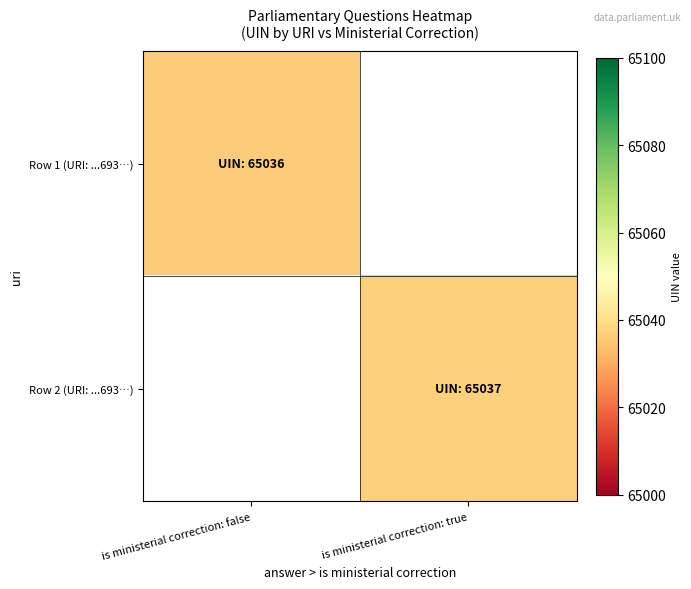

At how many categories does at least one series exceed 65036?

1